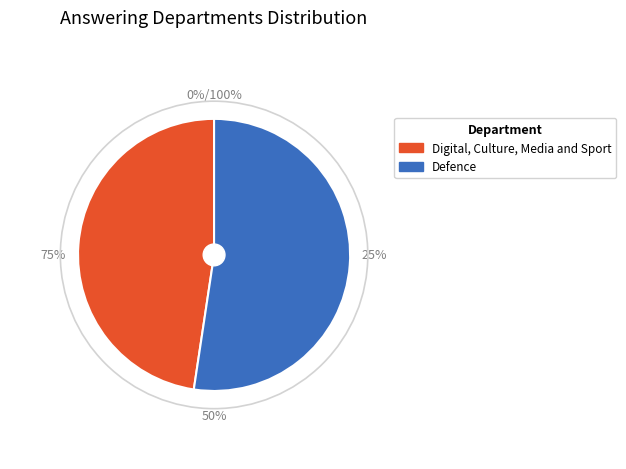

Which category has the biggest portion of the pie?

Defence